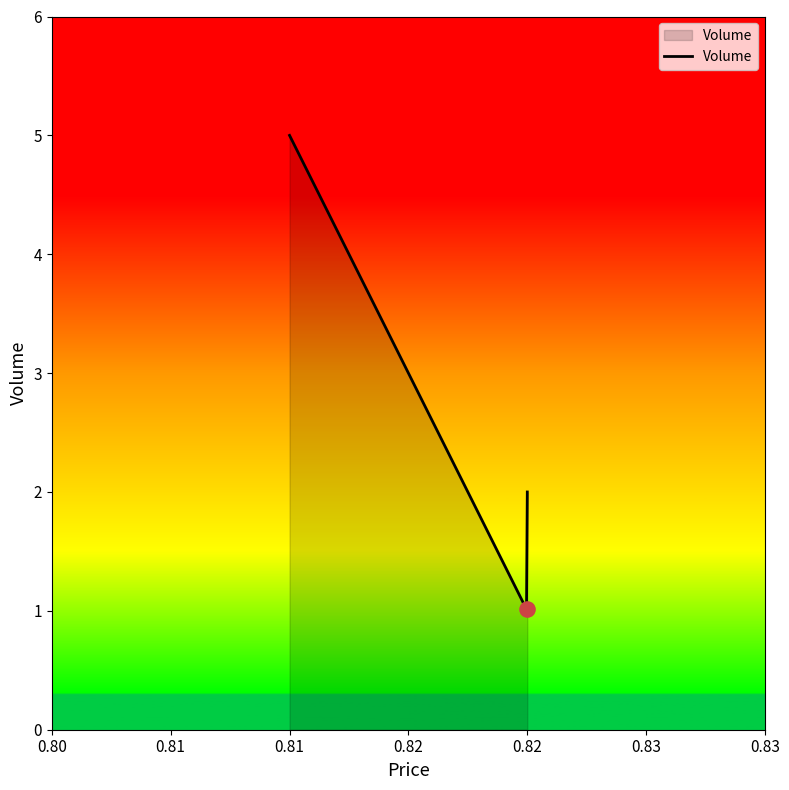

What is the greatest value displayed?

5.0